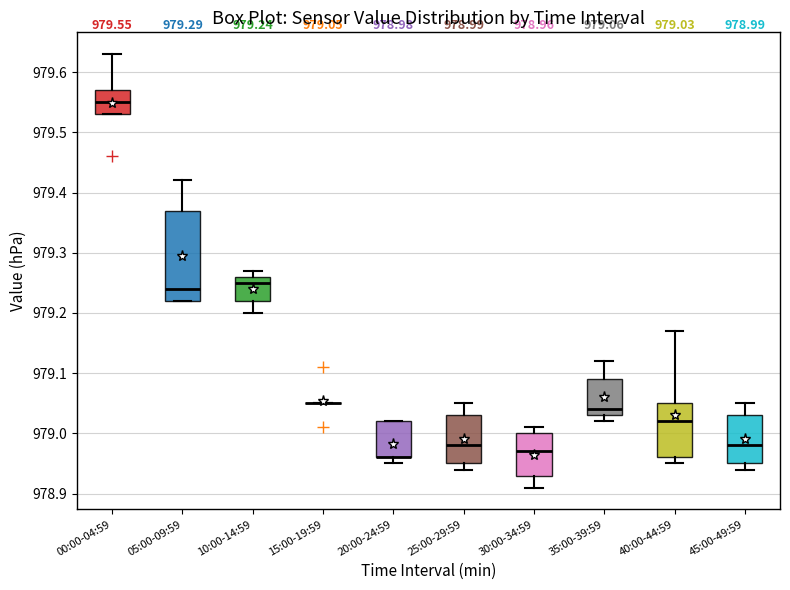

Which box is the tallest, from its lower edge to its upper edge?

05:00-09:59